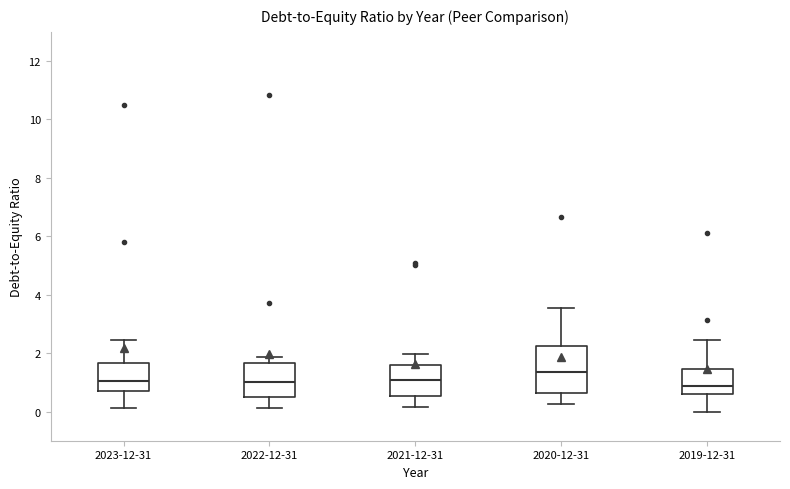

Reading left to right, transcribe this box plot: for each box, give where its median line is, the range the box spans, and where its two whiskers end, as read against the y-axis. The values are not printed on the chart, so give them approximately, as read against the axis.

2023-12-31: median 1.0, box 0.6 to 1.6, whiskers 0.2 to 2.4
2022-12-31: median 1.0, box 0.6 to 1.6, whiskers 0.2 to 1.8
2021-12-31: median 1.0, box 0.6 to 1.6, whiskers 0.2 to 2.0
2020-12-31: median 1.4, box 0.6 to 2.2, whiskers 0.2 to 3.6
2019-12-31: median 0.8, box 0.6 to 1.4, whiskers 0.0 to 2.4